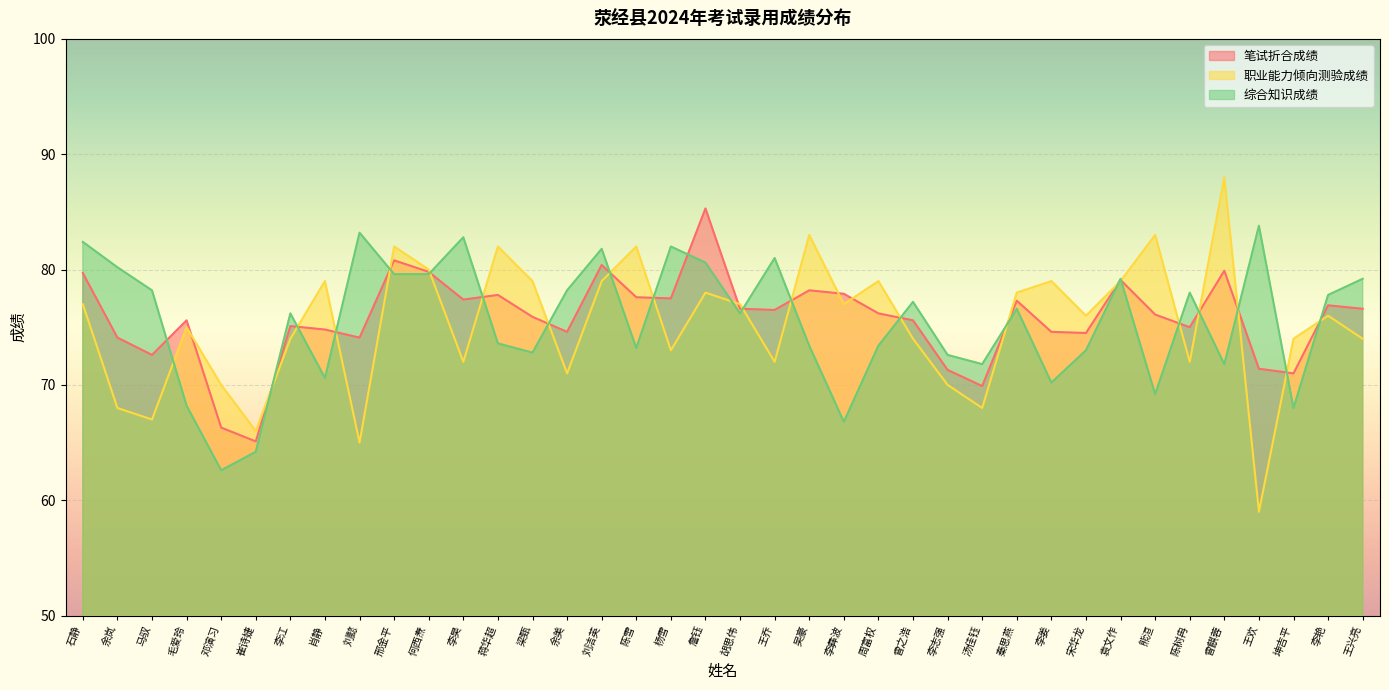

What is the value of the 综合知识成绩 point at the 4th from the left?

68.2